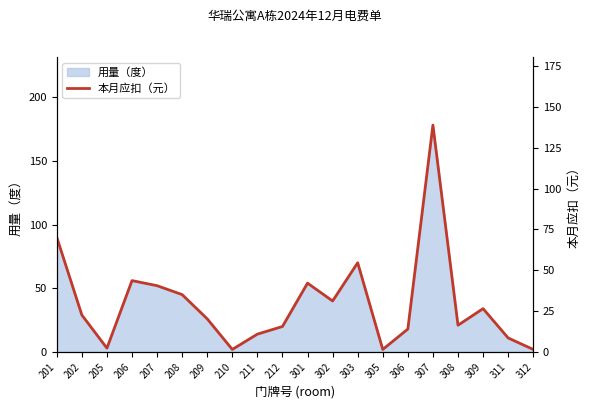

Reading left to right, extract all data points from this chart.

70.2	22.6	2.3	43.7	40.6	35.1	20.3	1.6	10.9	15.6	42.1	31.2	54.6	1.6	14.0	138.8	16.4	26.5	8.6	1.6